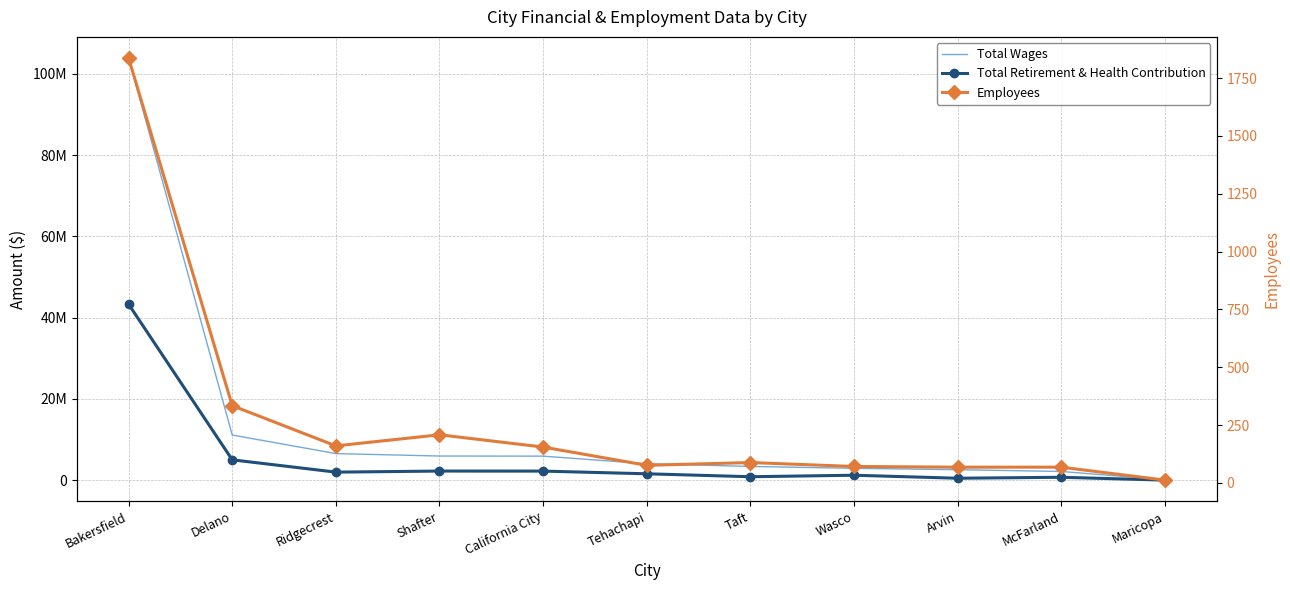

At Wasco, list the series in order from largest to smallest.

Total Wages, Total Retirement & Health Contribution, Employees